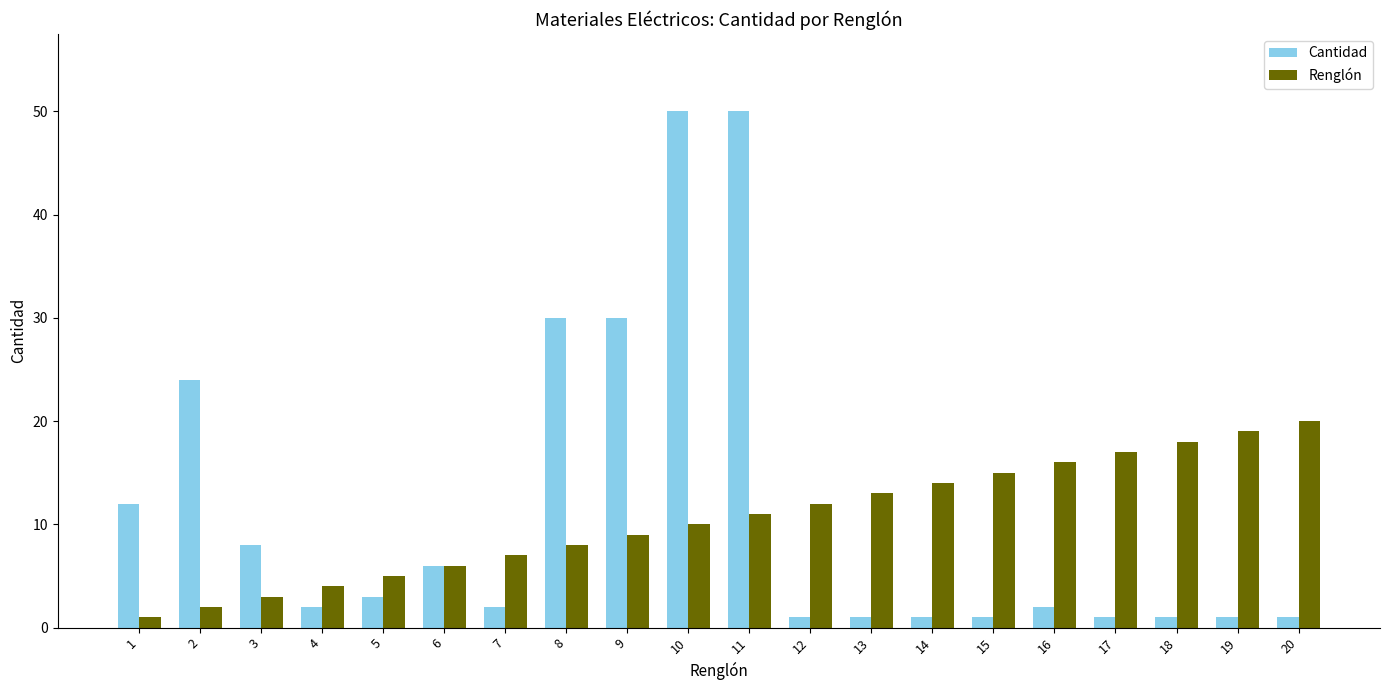

What is the approximate value of Cantidad at 1, to the nearest 5?

10